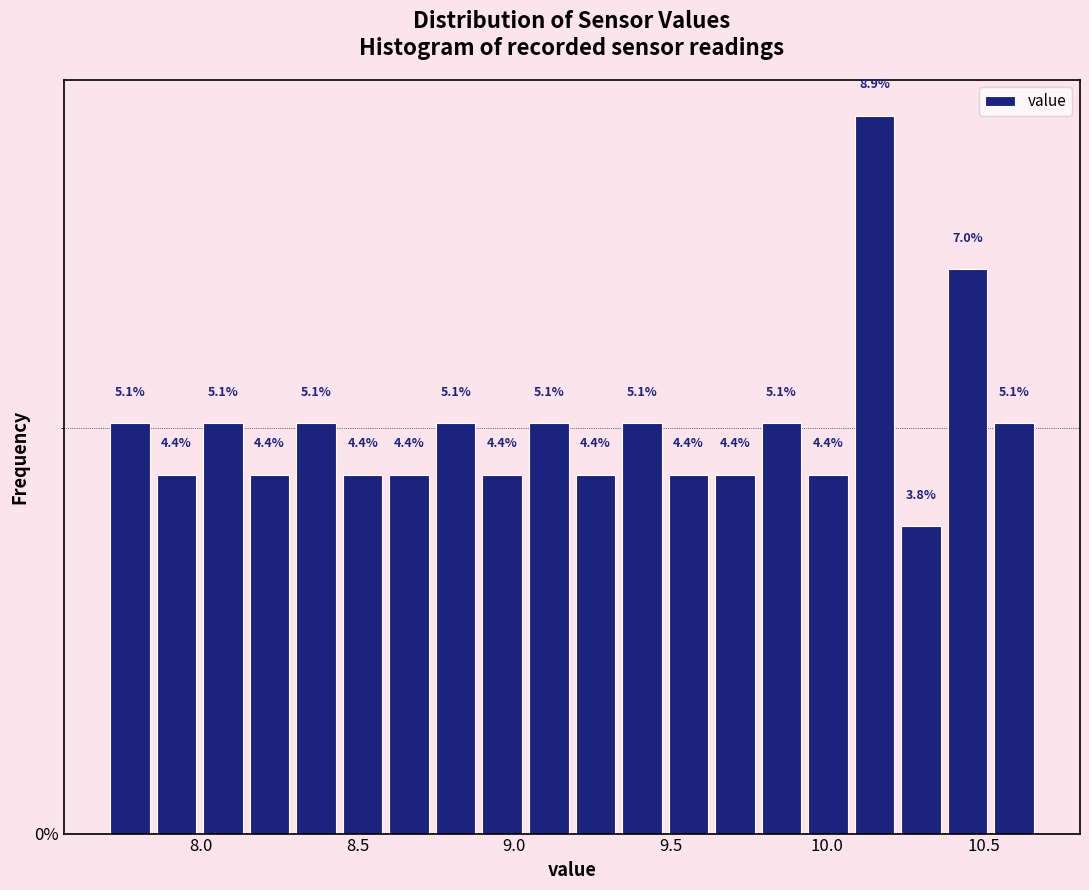

Around what value on the x-axis is the tallest bar? Give the approximate position of its centre, as read against the axis.

10.15